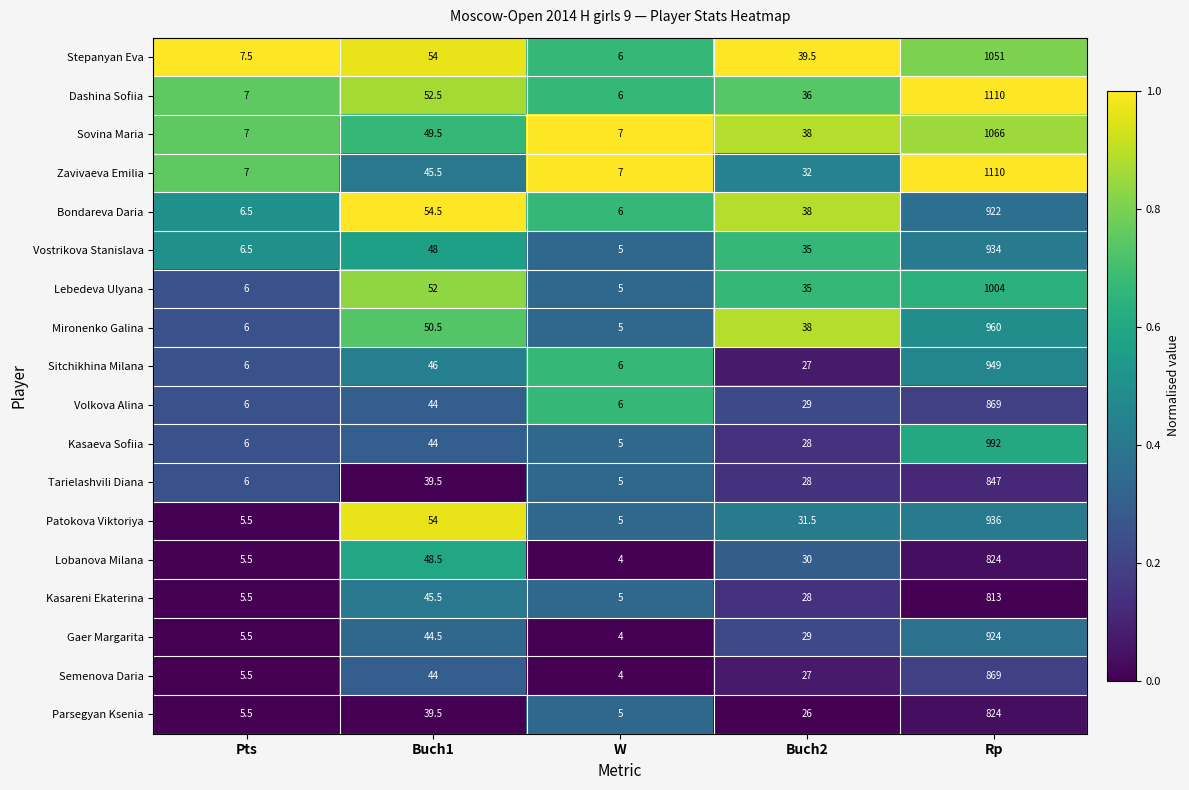

At which label is Lebedeva Ulyana closest to 504?

Buch1